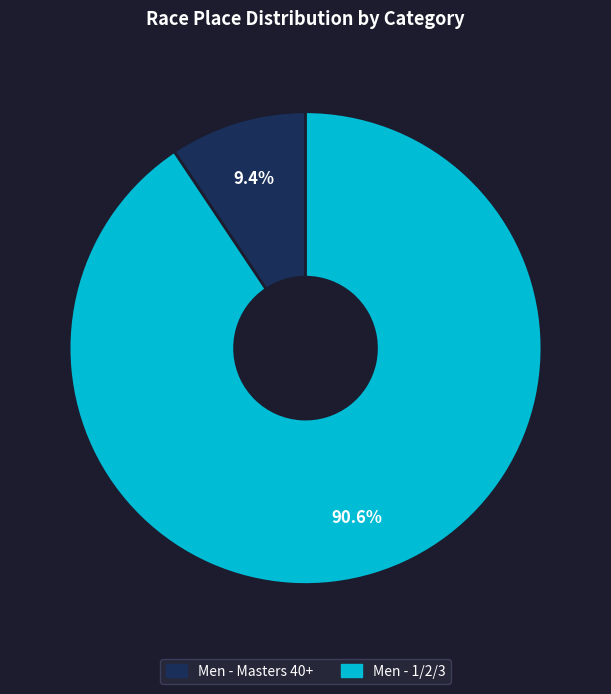

What percentage is NOT represented by Men - 1/2/3?

9.4%